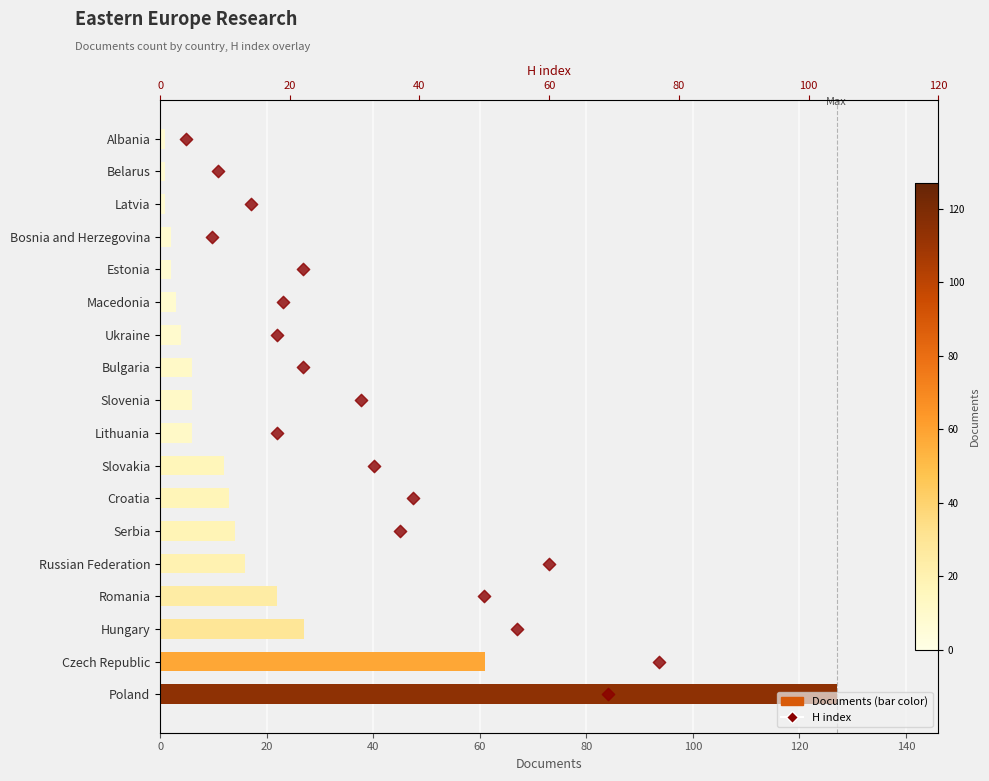

What are all the series names shown in the legend?

Documents, H index